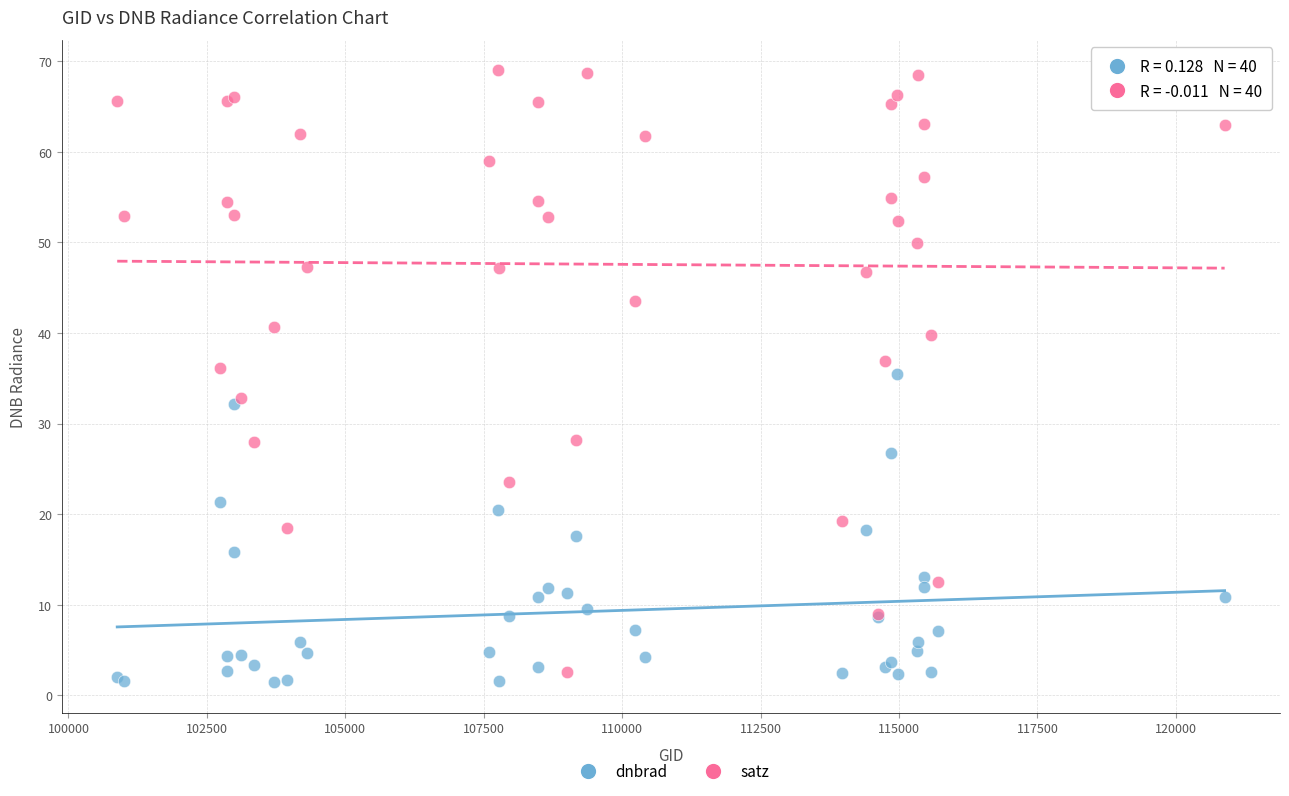

Which series contains the highest Y value?

satz